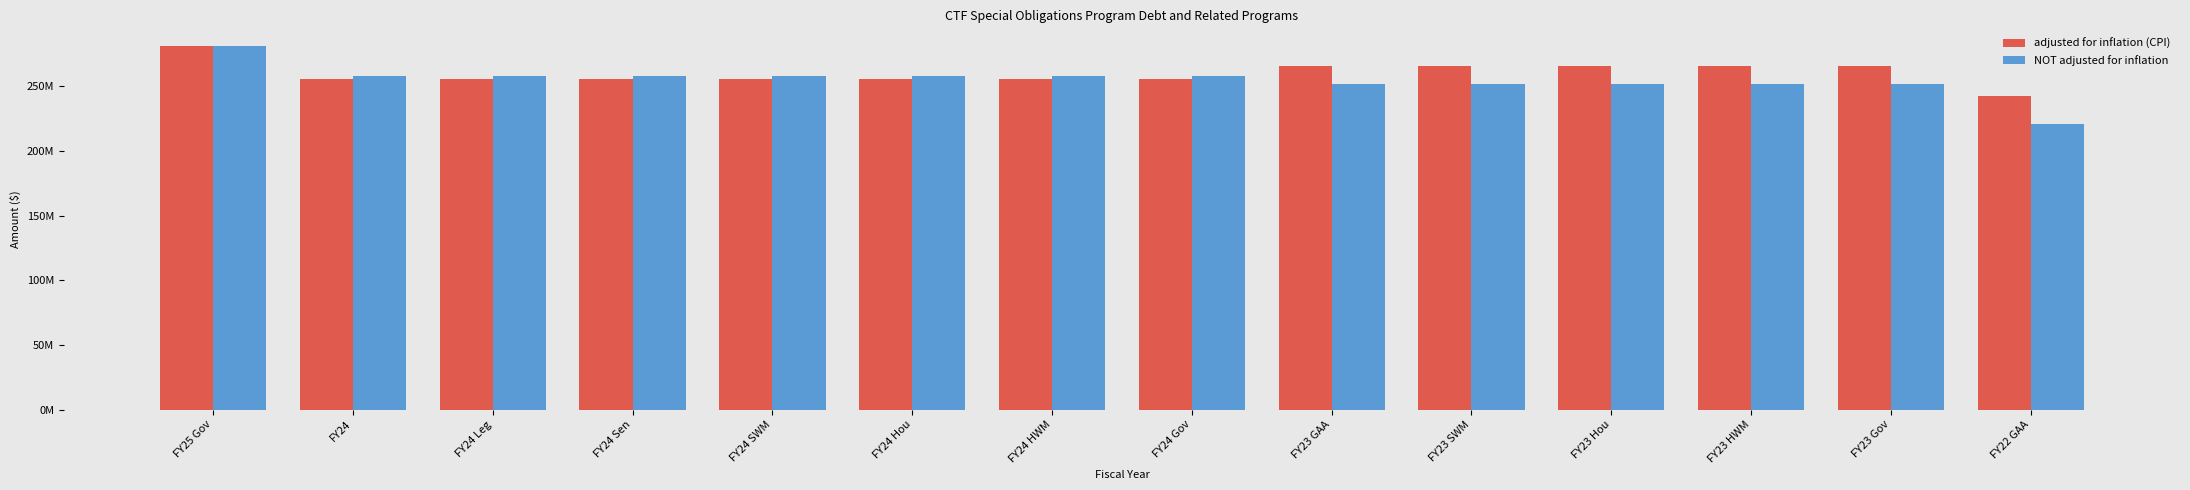

Rank the series by their average value, from lowest to highest.

NOT adjusted for inflation, adjusted for inflation (CPI)